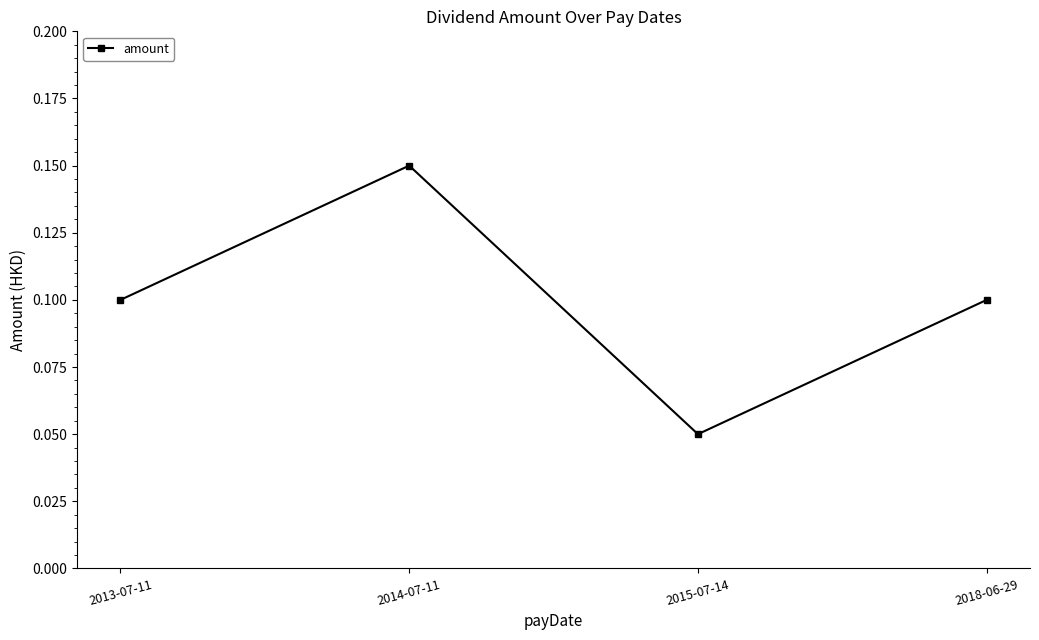

At which category does the data reach its first local peak?

2014-07-11